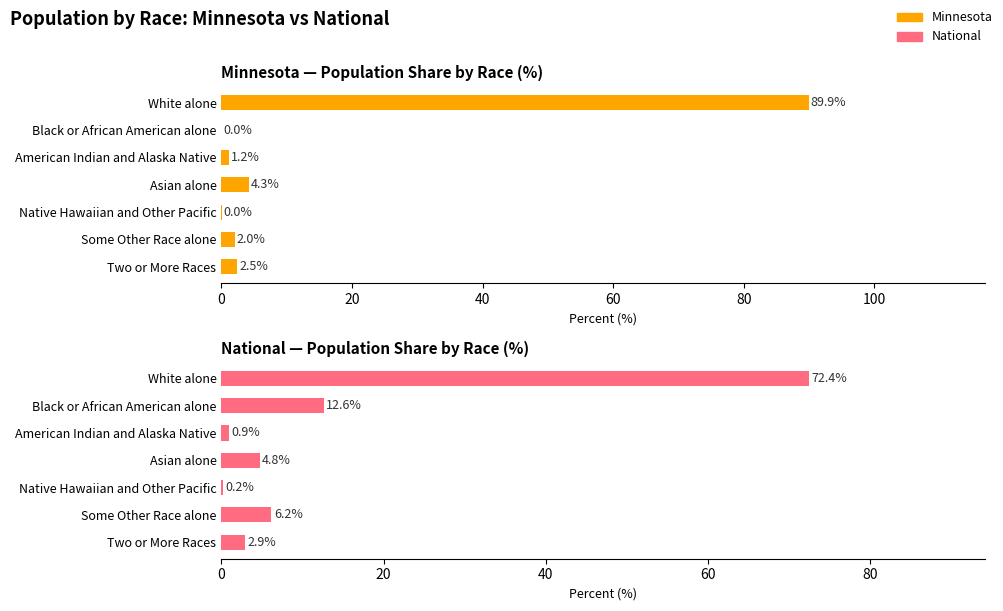

Does the chart contain any negative values?

No